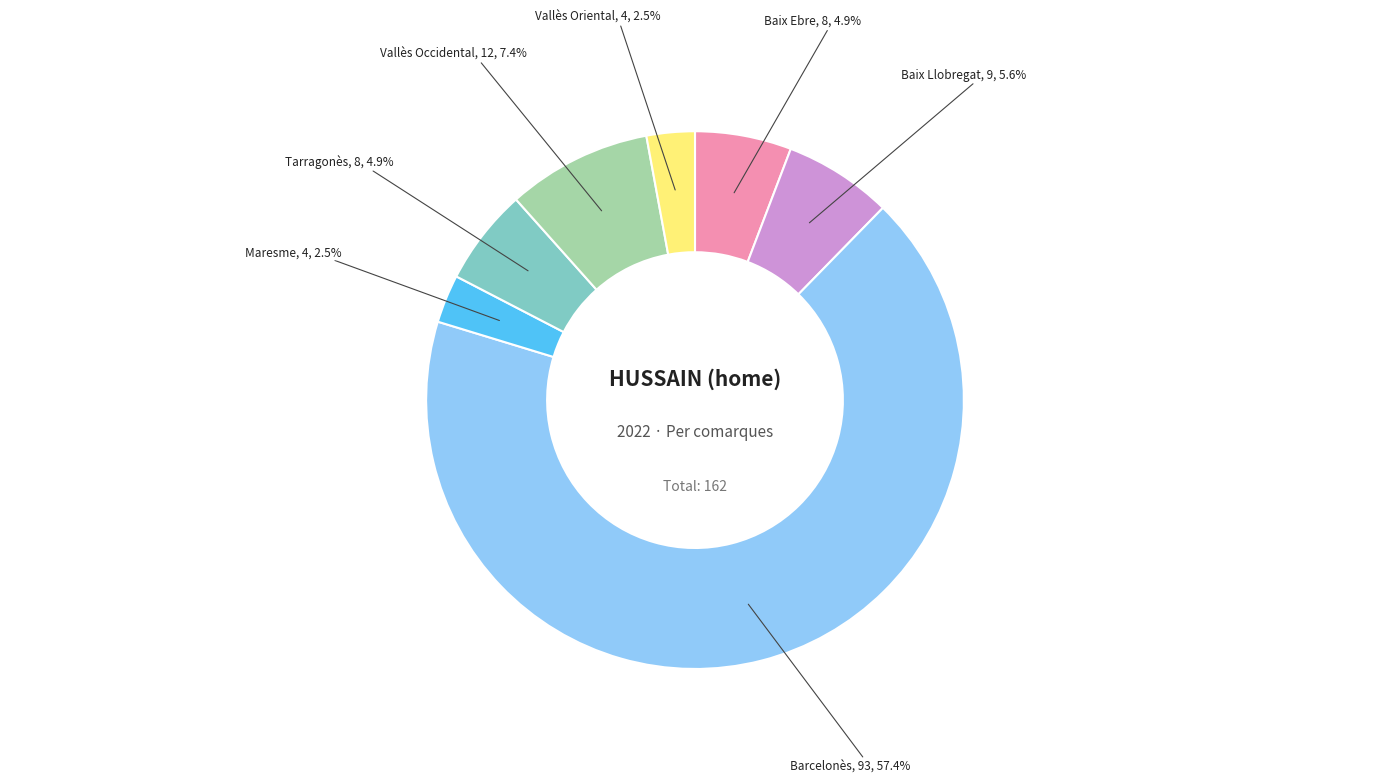

What percentage is the Maresme slice, to the nearest percent?

3%